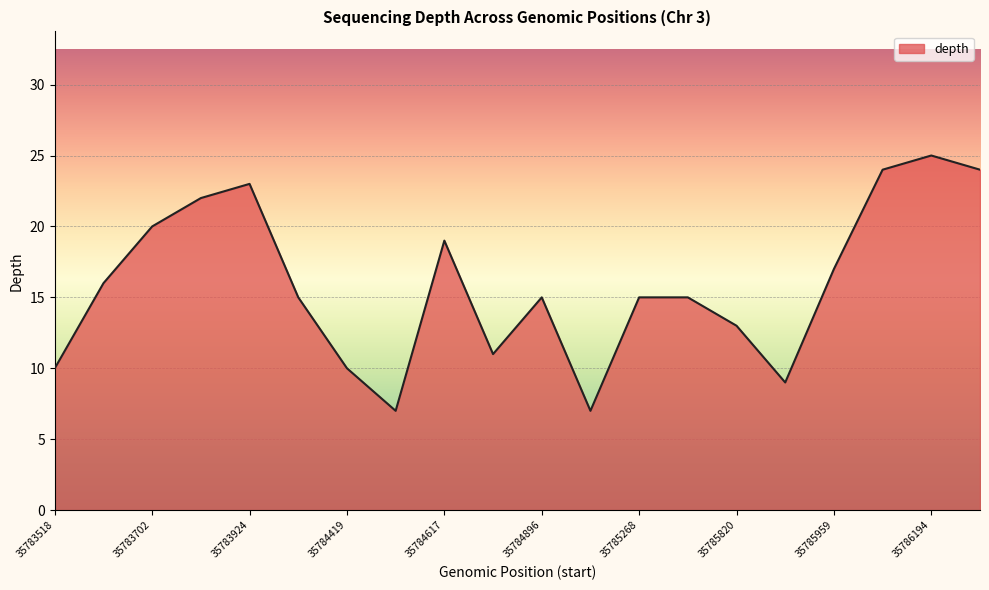

Reading left to right, transcribe all the data shown in this chart.

10	16	20	22	23	15	10	7	19	11	15	7	15	15	13	9	17	24	25	24